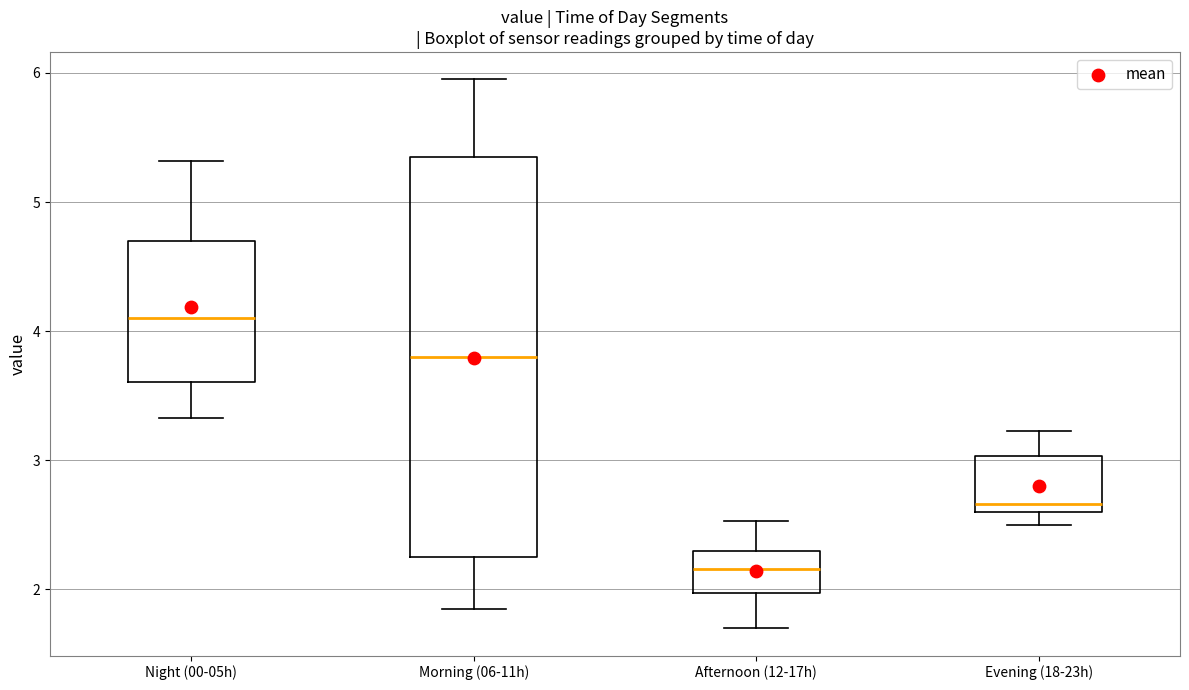

Which box has the lowest median line?

Afternoon (12-17h)